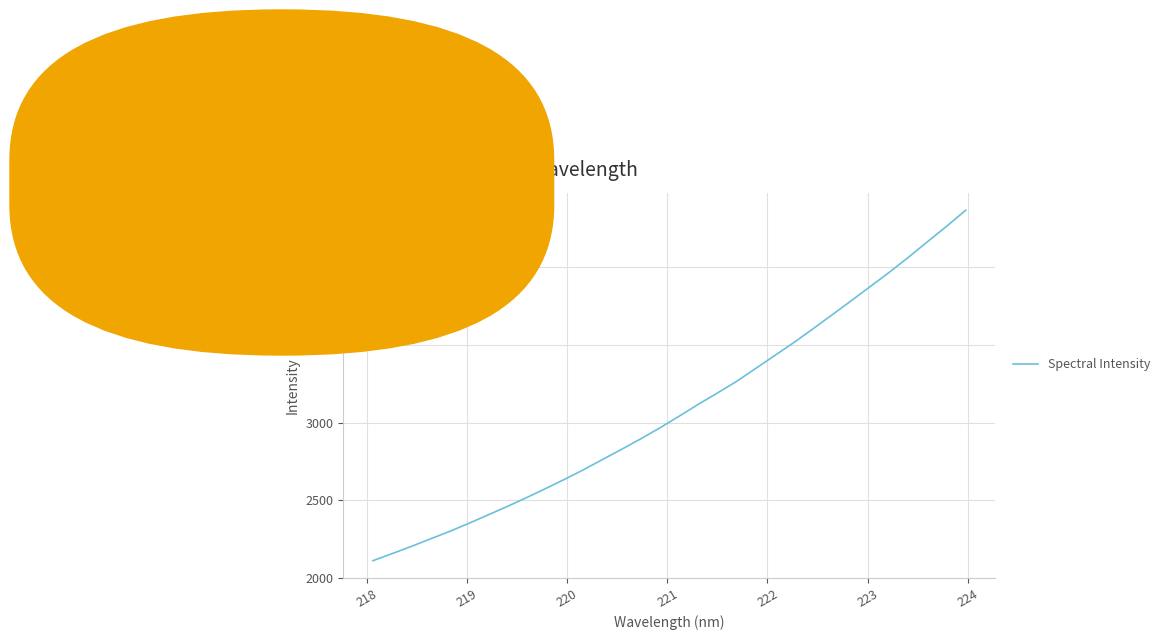

What is the minimum value shown in the chart?

2112.4